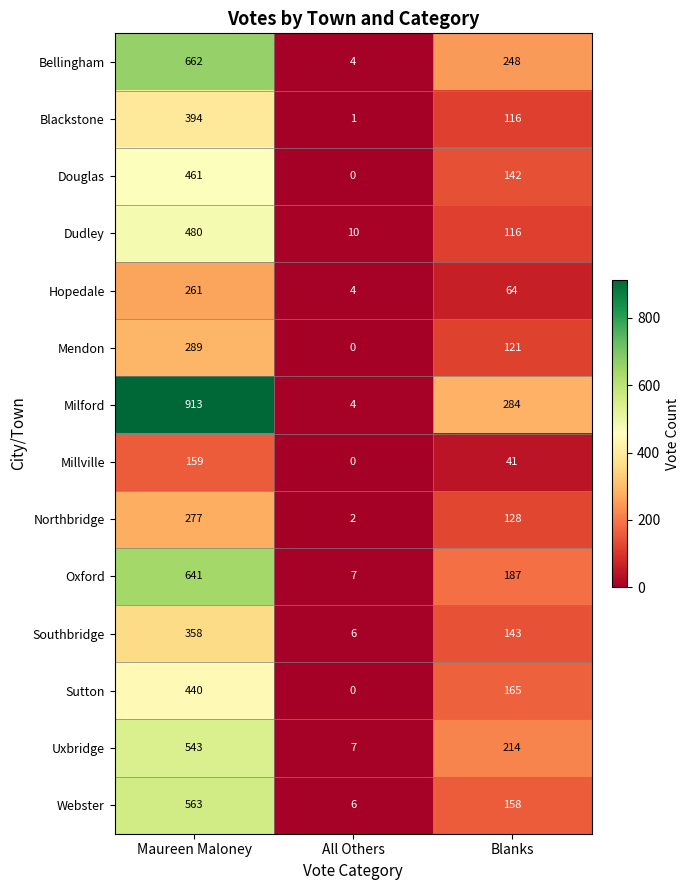

What is the difference between the highest and lowest values at Blanks?

243